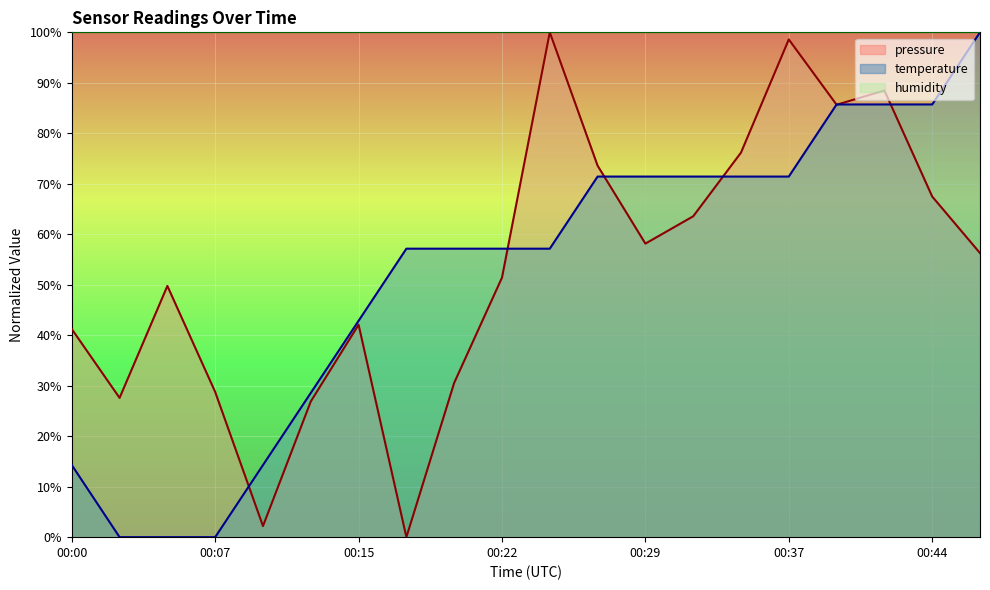

Between 00:12 and 00:15, which series saw the biggest shift?

pressure